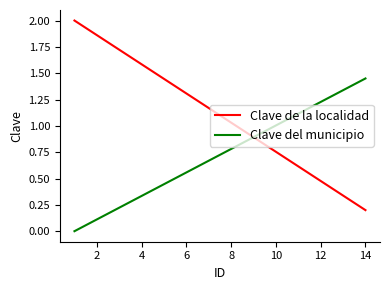

Which series has the largest range (max minus min)?

Clave de la localidad